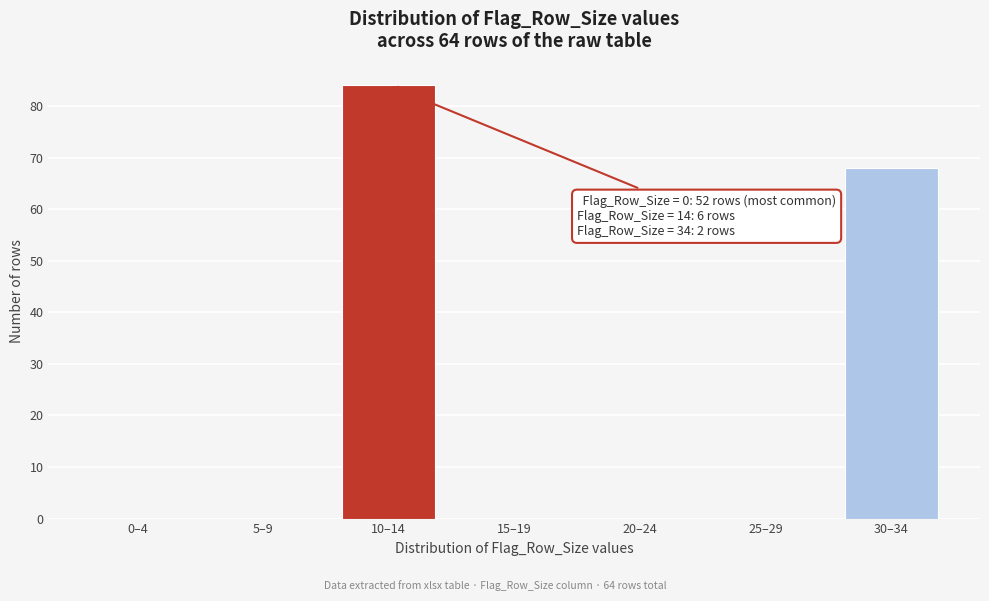

Reading left to right, what are all the values shown in this chart?

0–4=0	5–9=0	10–14=84	15–19=0	20–24=0	25–29=0	30–34=68